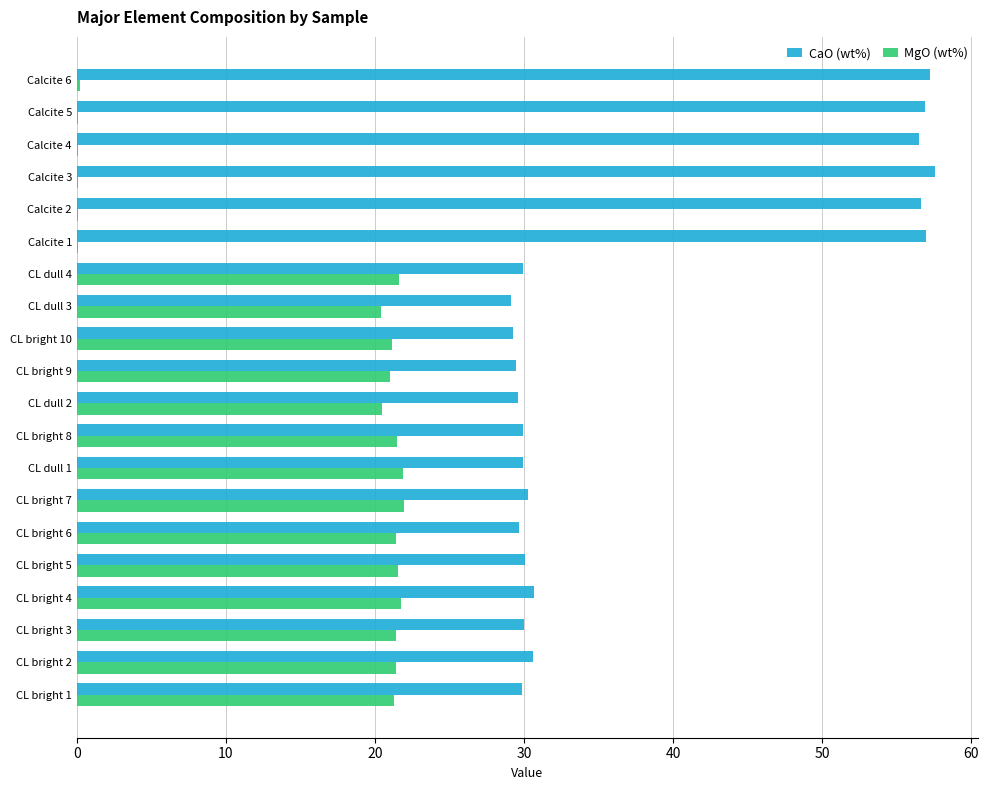

Which series has the largest range (max minus min)?

CaO (wt%)